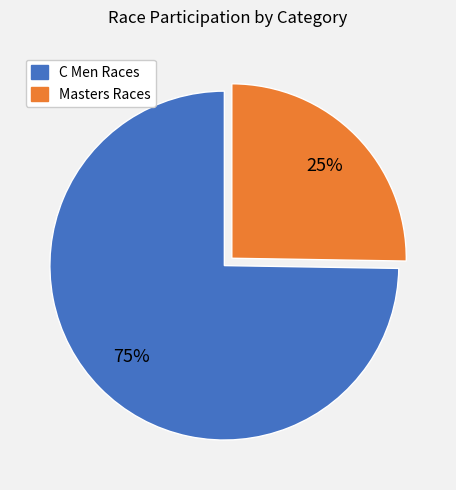

To the nearest percent, what is the average slice percentage?

50%